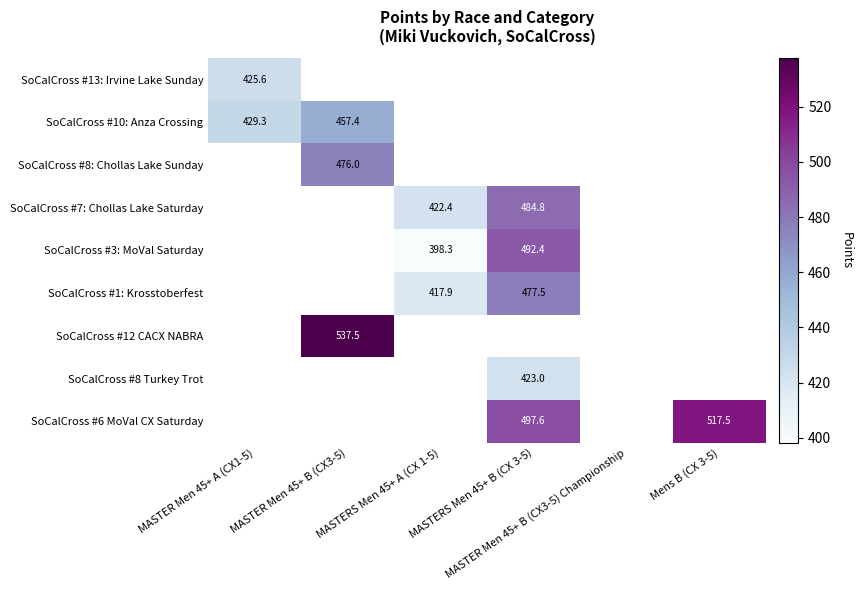

What is the minimum value shown in the chart?

398.3